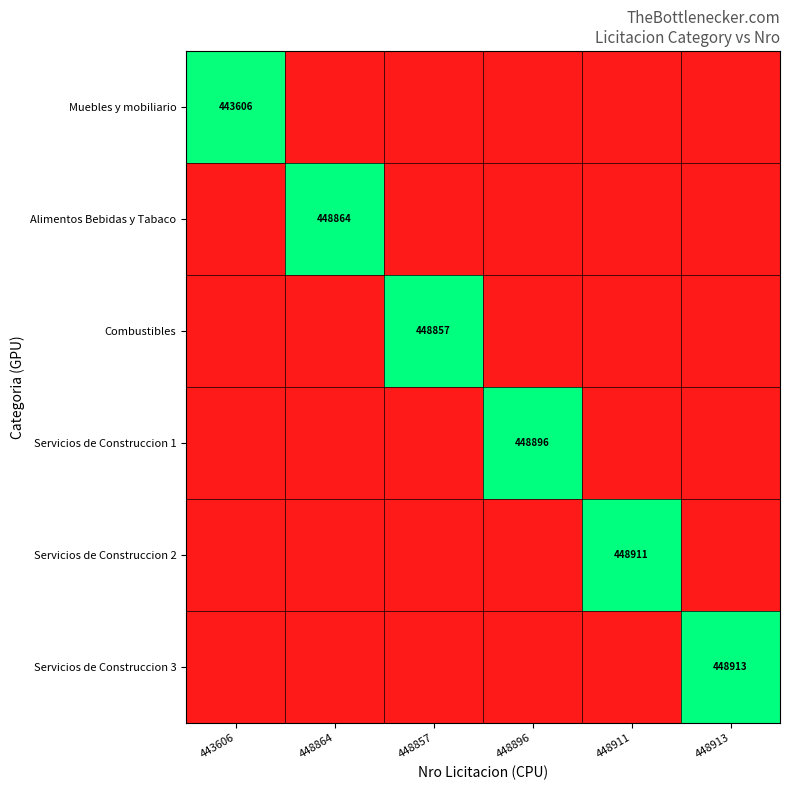

The value of Servicios de Construccion 2 at 448911 is 448911. True or false?

True